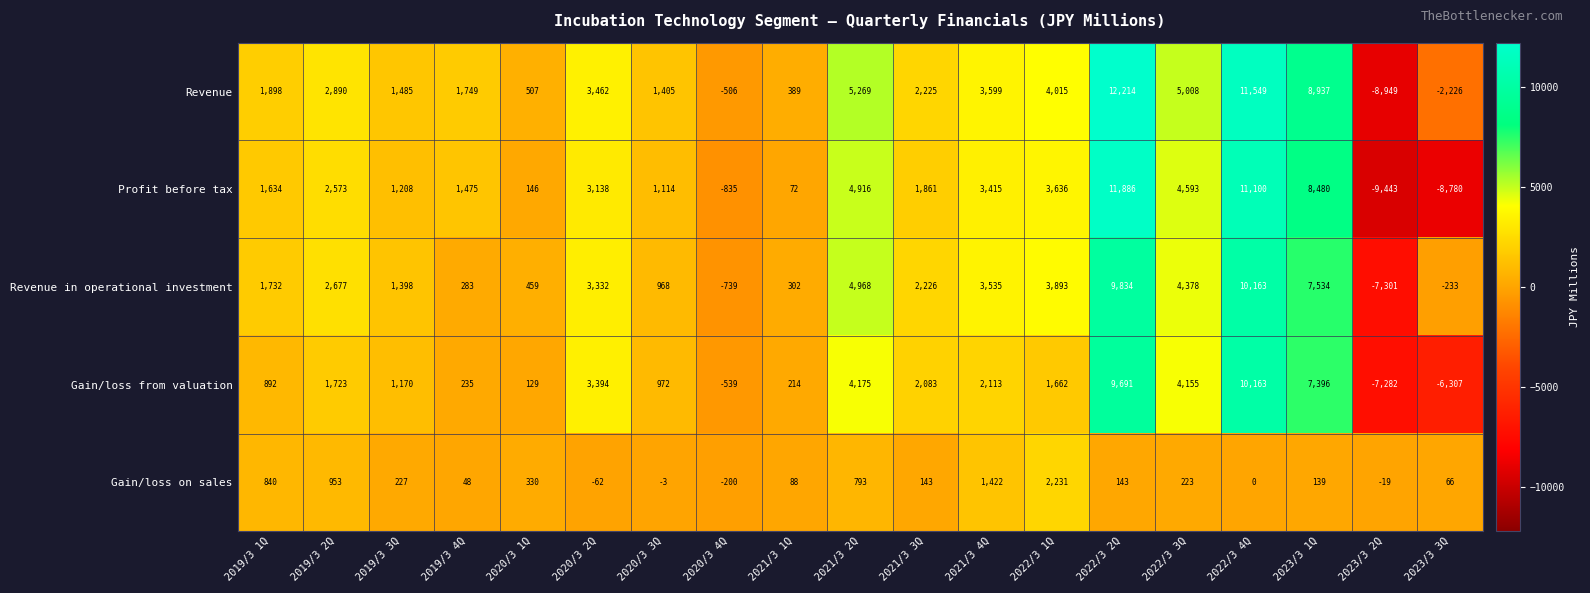

Is the value of Profit before tax at 2020/3 4Q greater than the value of Gain/loss on sales at 2019/3 2Q?

No